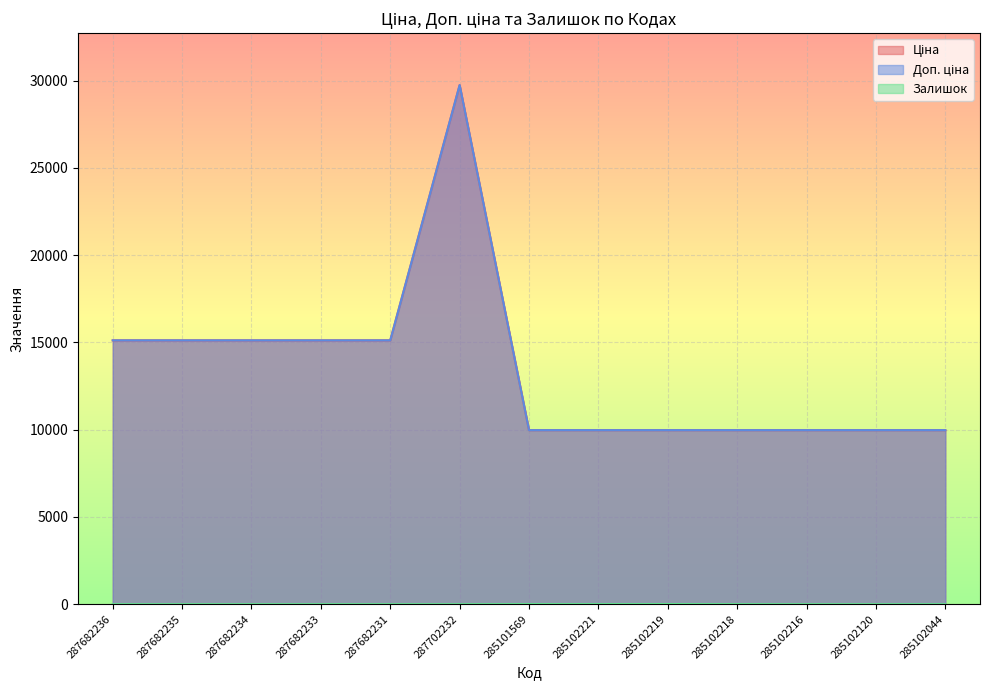

Rank the series by their maximum value, from highest to lowest.

Ціна, Доп. ціна, Залишок